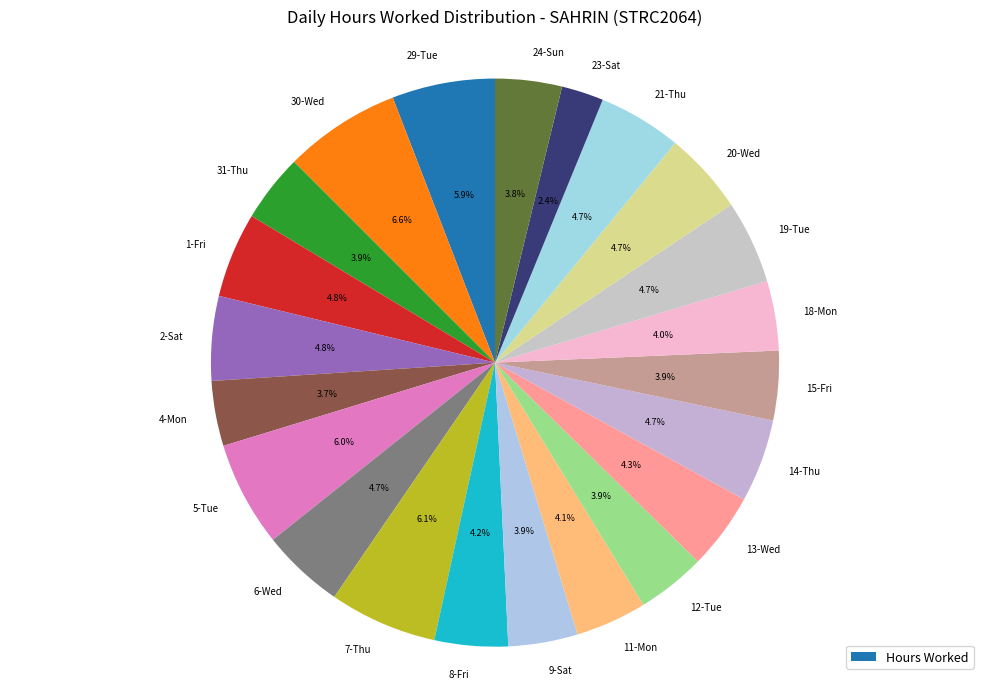

Does 14-Thu account for over 50% of the chart?

No